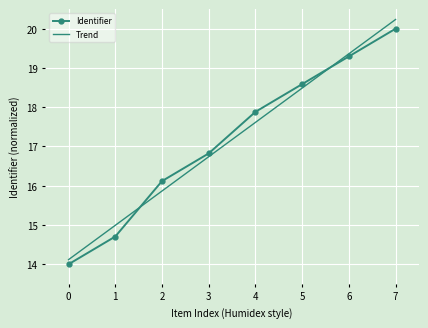

What is the difference between the maximum and minimum values in the Trend series?

6.1